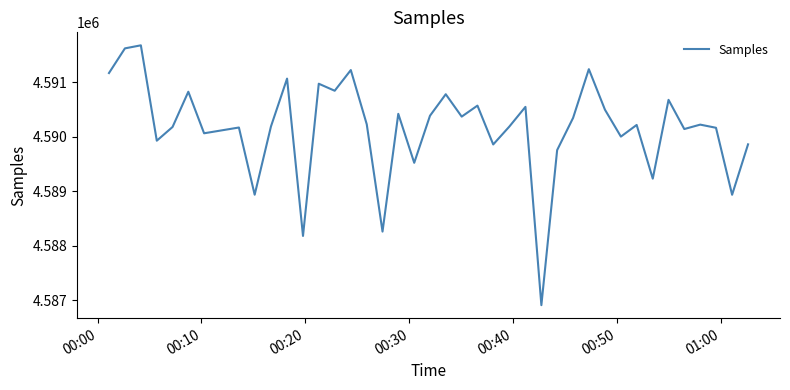

How many values are below 4590226?

20